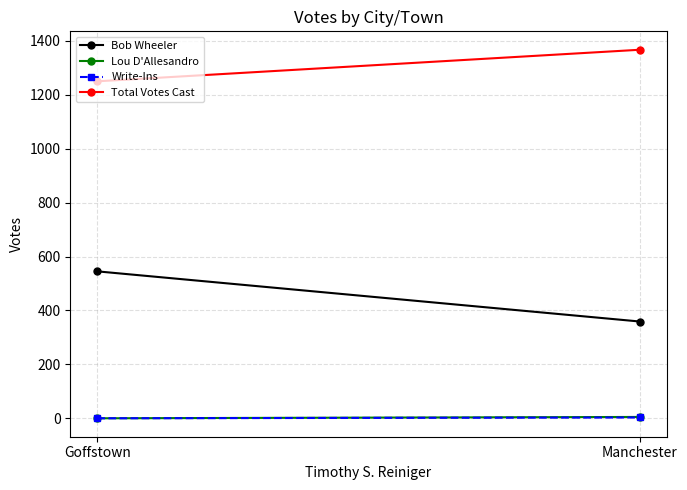

Which has a higher value, Goffstown or Manchester?

Goffstown